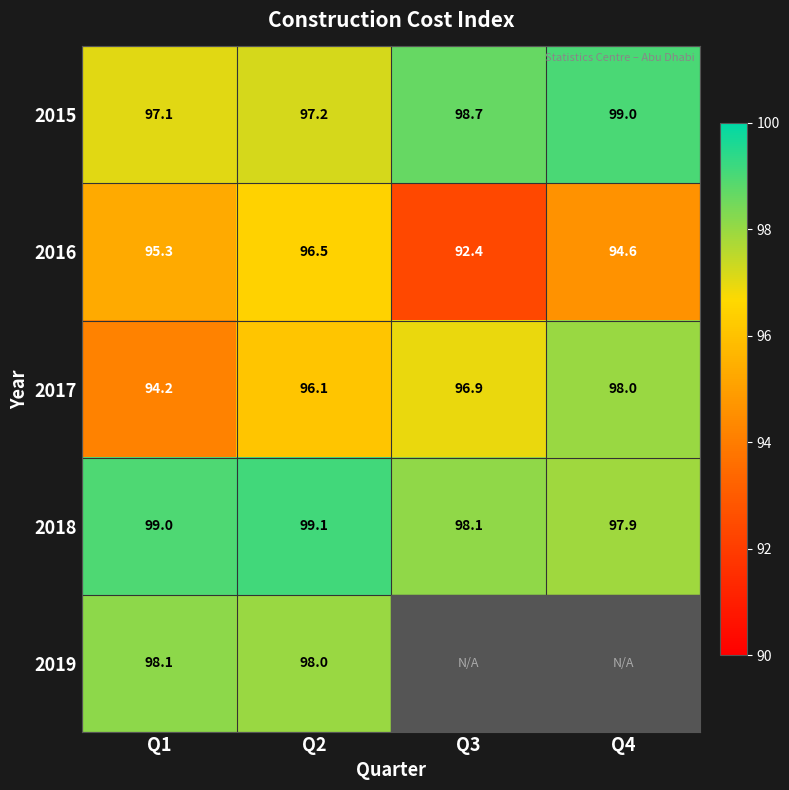

At which label is 2015 closest to 98?

Q3